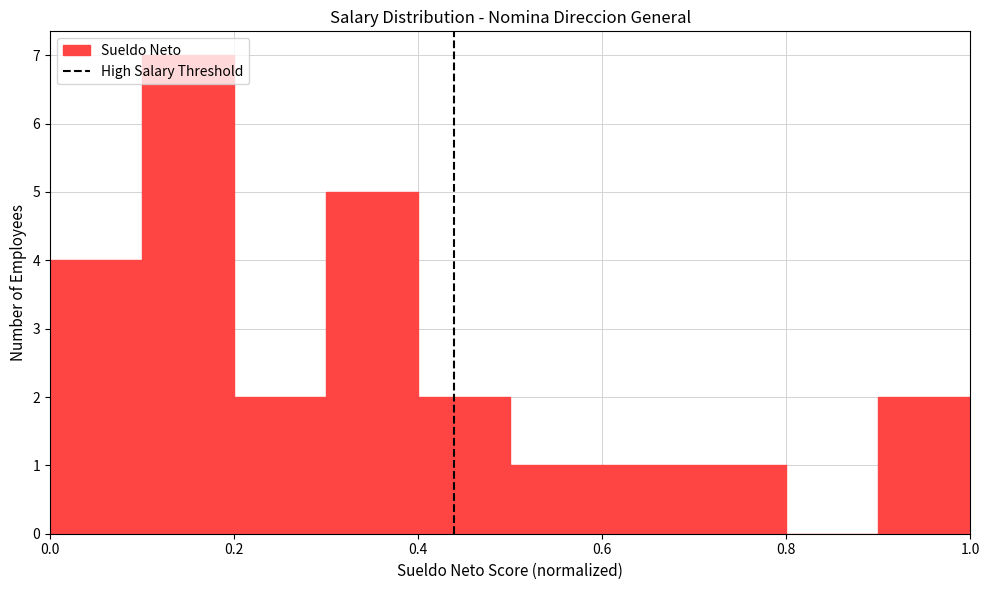

Over which range of the x-axis is the bar tallest?

0.1 to 0.2